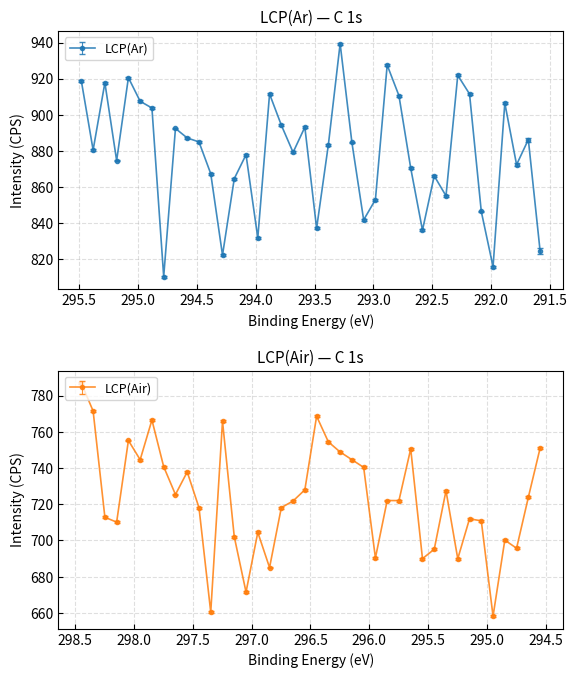

Which series has the widest spread of values?

LCP_Ar_CPS